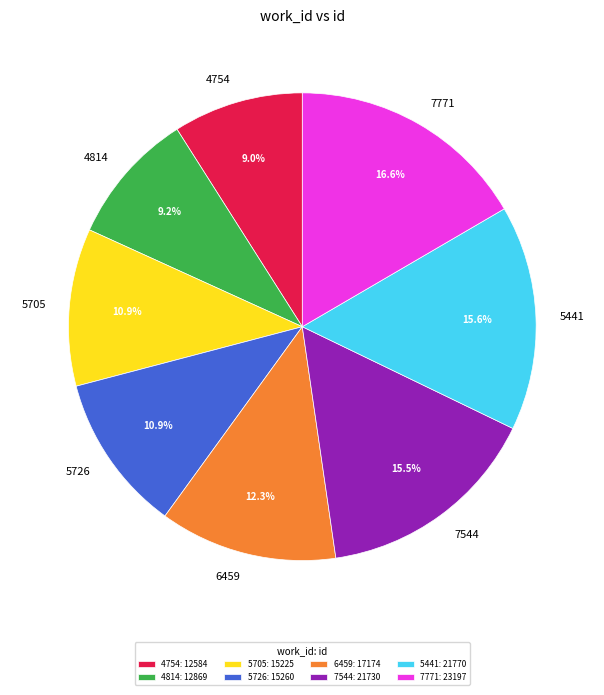

To the nearest percent, what is the difference between the 5441 and 4754 slice percentages?

7%